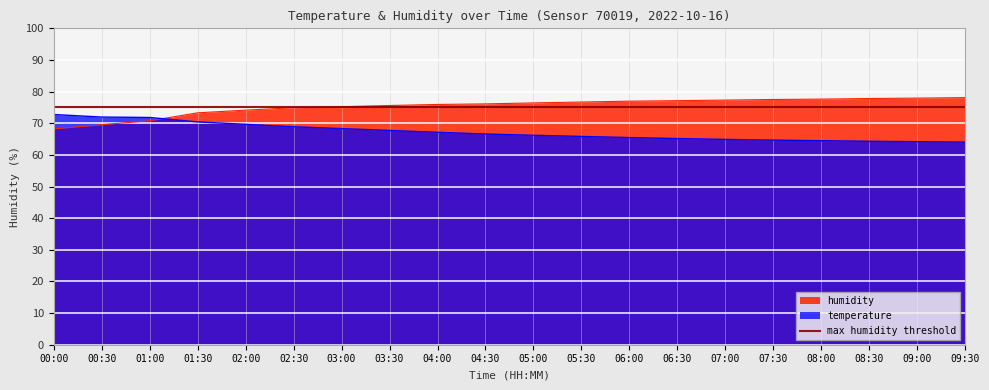

True or false: temperature has a value of 64.7 at 07:30.

True